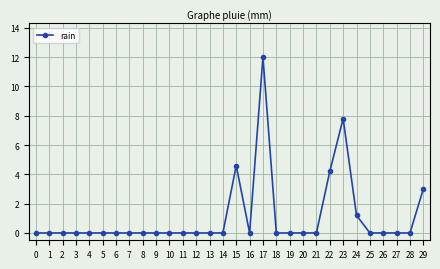

How many series are shown in this chart?

1